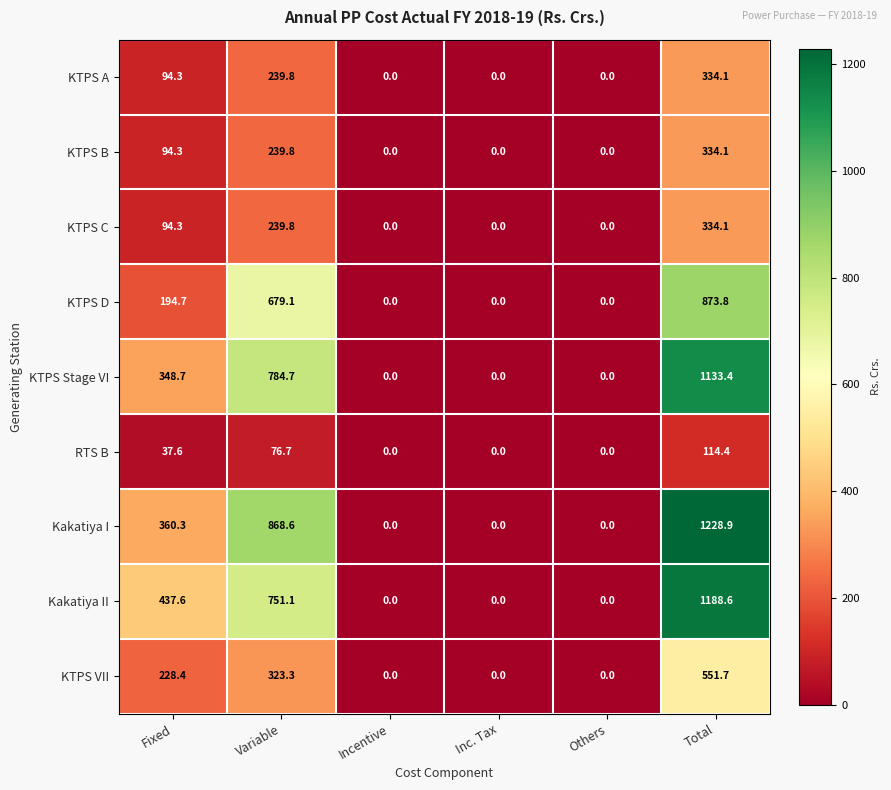

What is the spread (max minus min) of values at Variable?

791.9